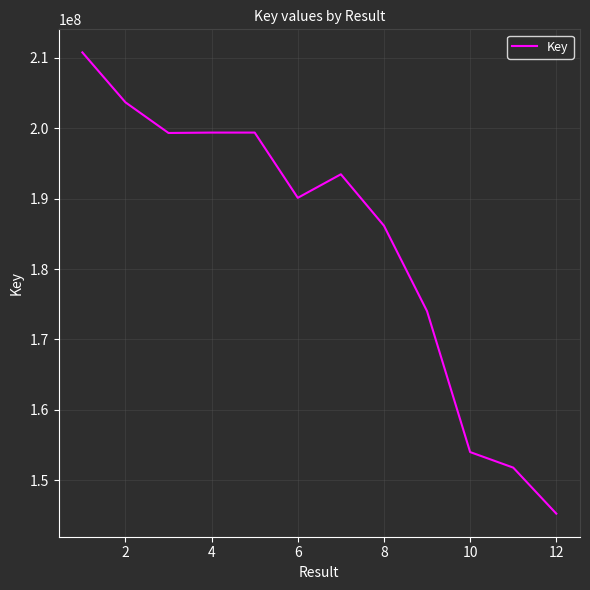

What is the difference between the maximum and minimum values?

65464241